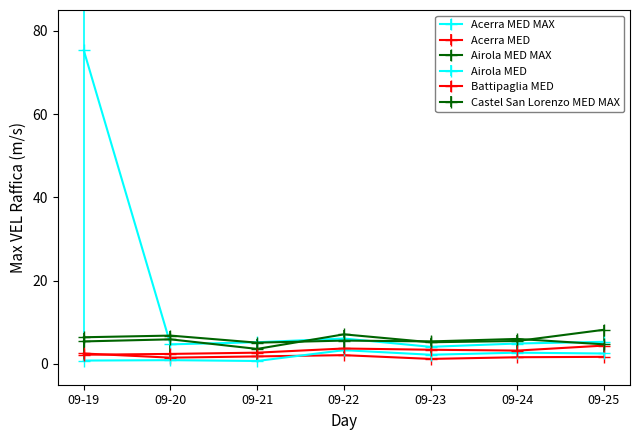

True or false: Acerra MED has more than 2 interior local peaks.

False